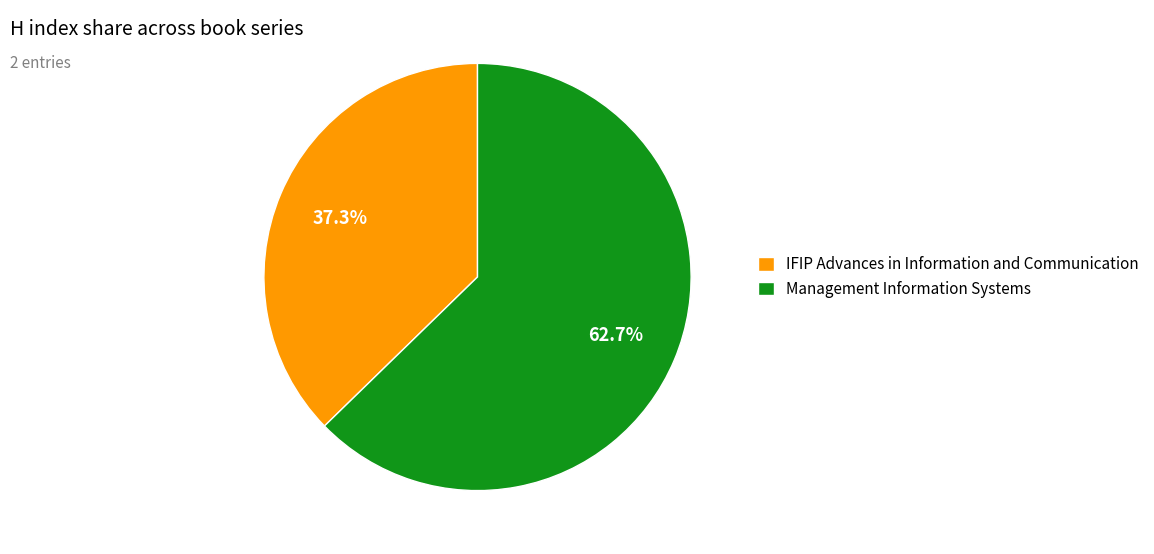

What portion of the pie excludes Management Information Systems?

37.3%